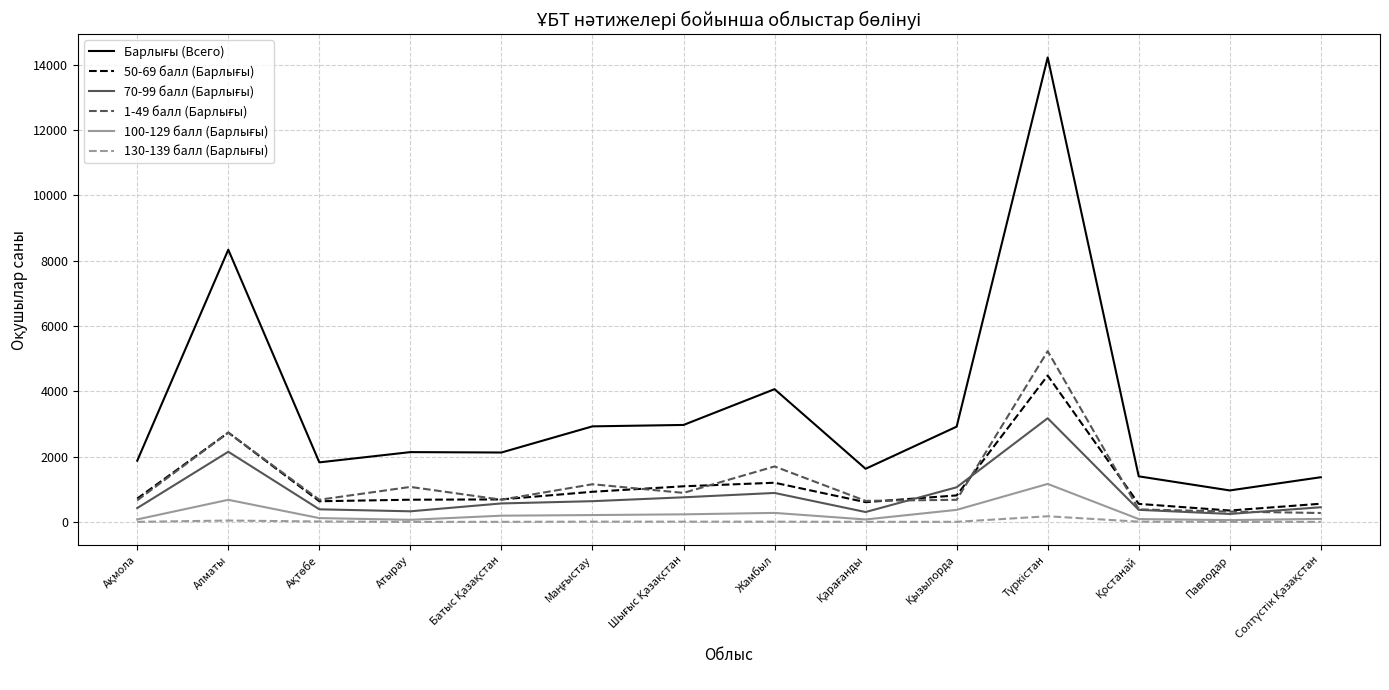

True or false: 130-139 балл (Барлығы) has more than 0 points higher than both neighbors.

True